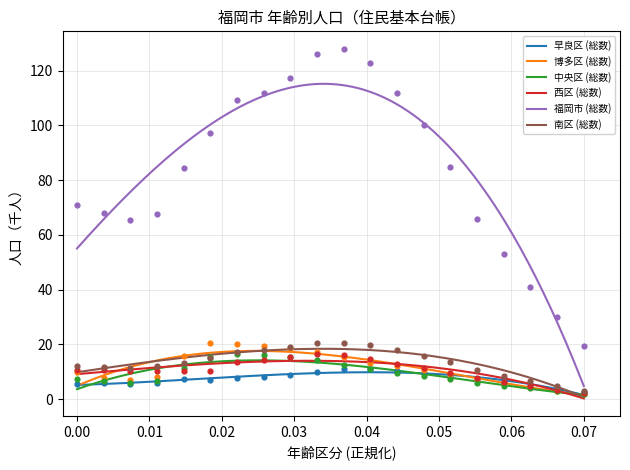

Which series has the largest total across all categories?

福岡市 (総数)